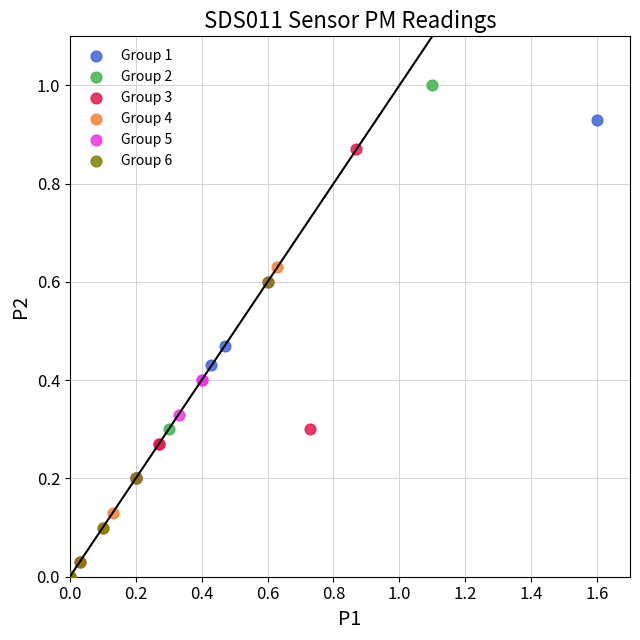

What are all the series names shown in the legend?

Group 1, Group 2, Group 3, Group 4, Group 5, Group 6